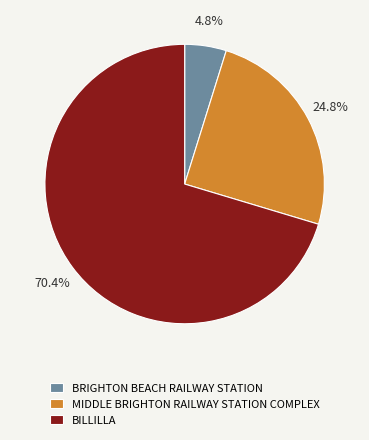

What portion of the pie excludes BRIGHTON BEACH RAILWAY STATION?

95.2%